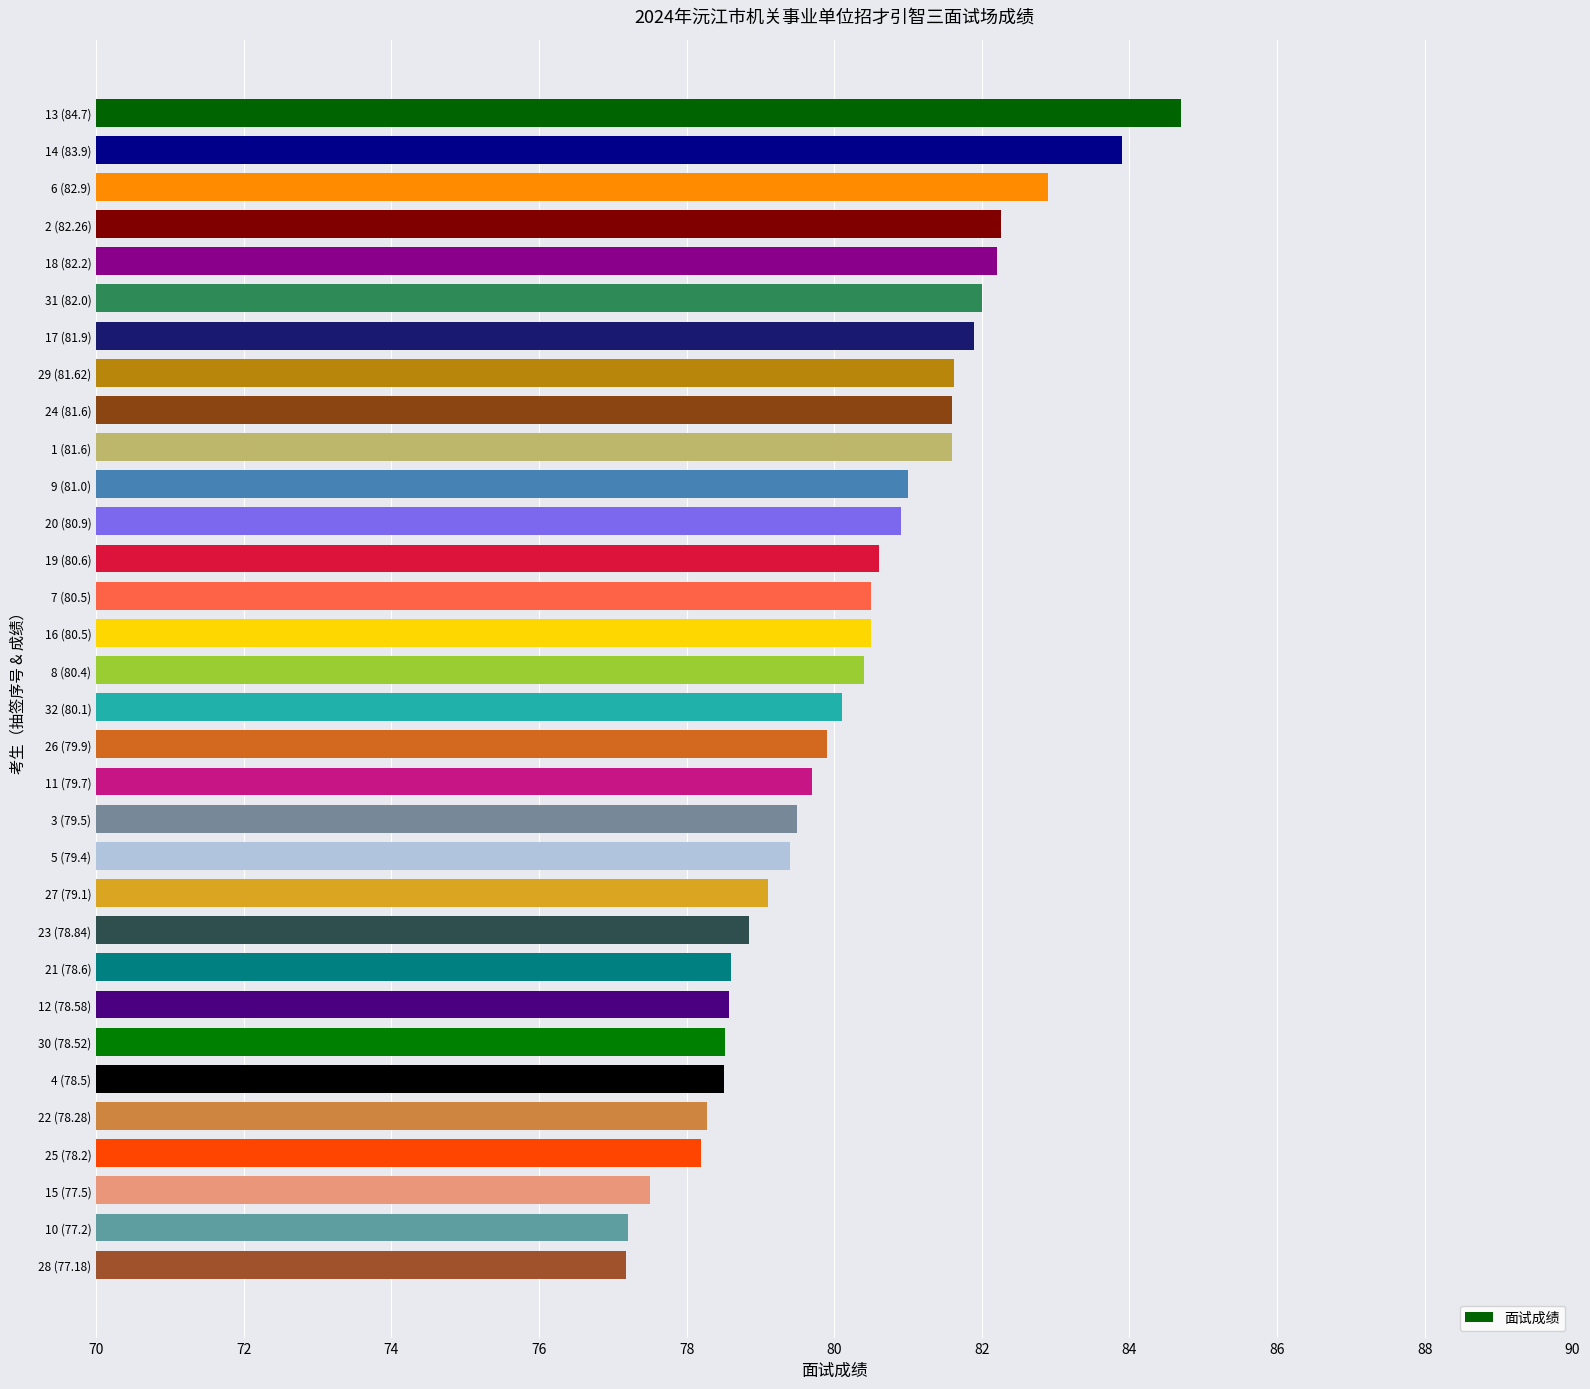

What is the sum of all values?

2567.7